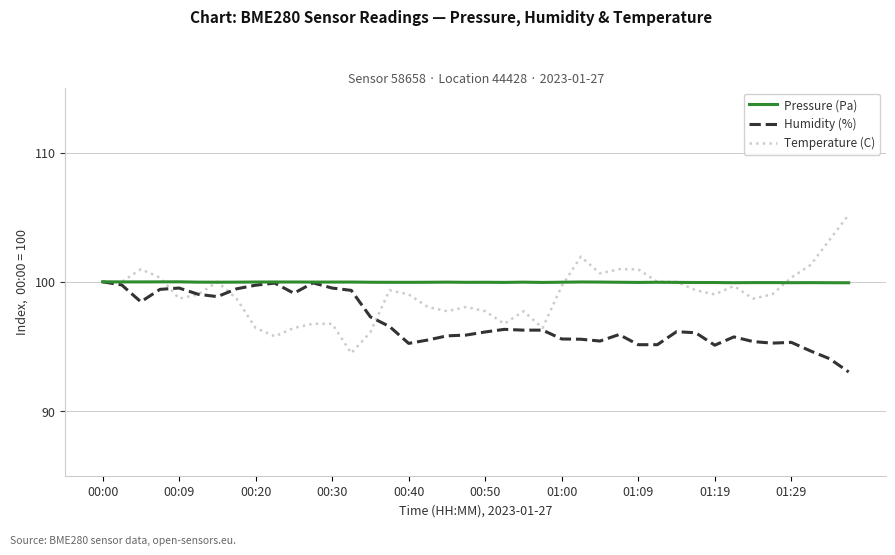

Which series ends up on top after the final intersection of Humidity (%) and Temperature (C)?

Temperature (C)